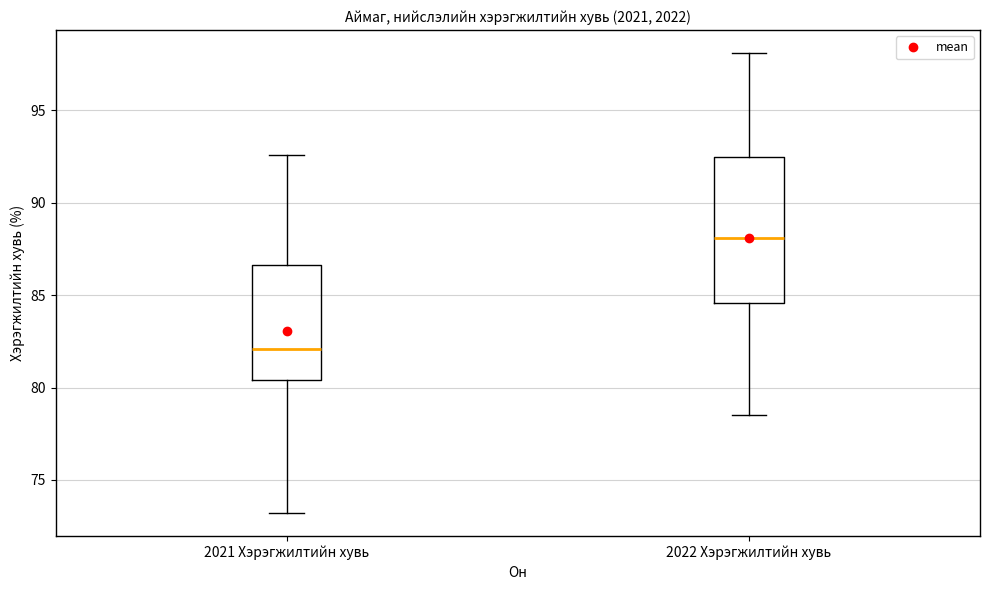

Reading left to right, read every box against the y-axis: the position of its median line, the range the box covers, and the ends of its whiskers. The values are not printed on the chart, so give them approximately, as read against the axis.

2021 Хэрэгжилтийн хувь: median 82.0, box 80.5 to 86.5, whiskers 73.0 to 92.5
2022 Хэрэгжилтийн хувь: median 88.0, box 84.5 to 92.5, whiskers 78.5 to 98.0